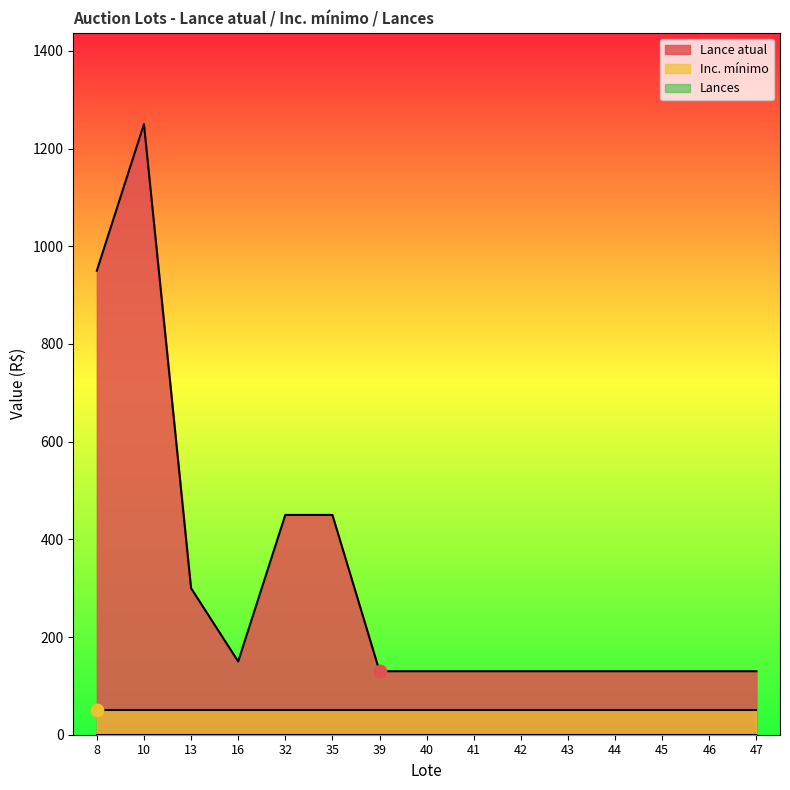

What is the total value across all series at 42?

180